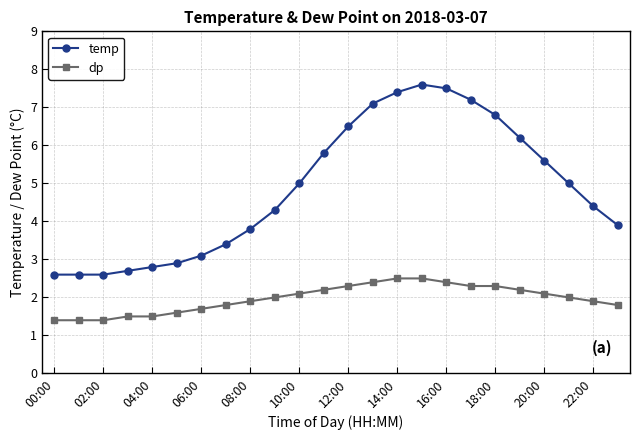

Which series has the widest spread of values?

temp